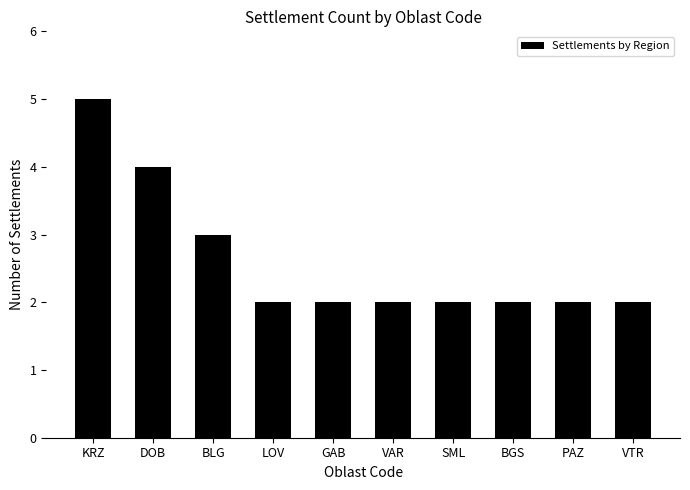

Between SML and DOB, which is larger?

DOB